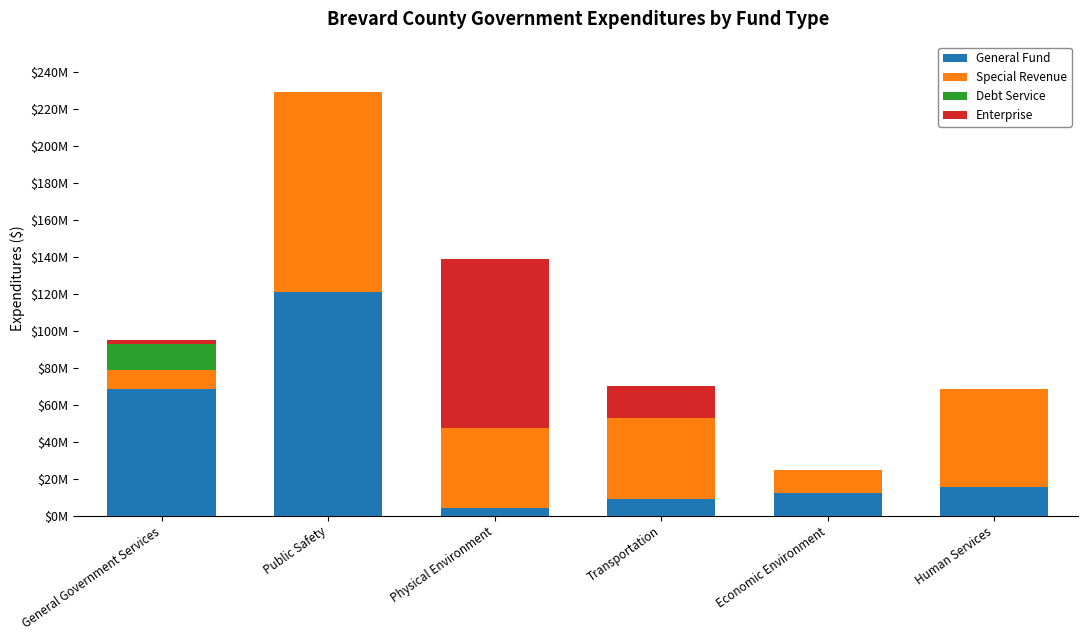

List the series in order of their overall mean, lowest first.

Debt Service, Enterprise, General Fund, Special Revenue